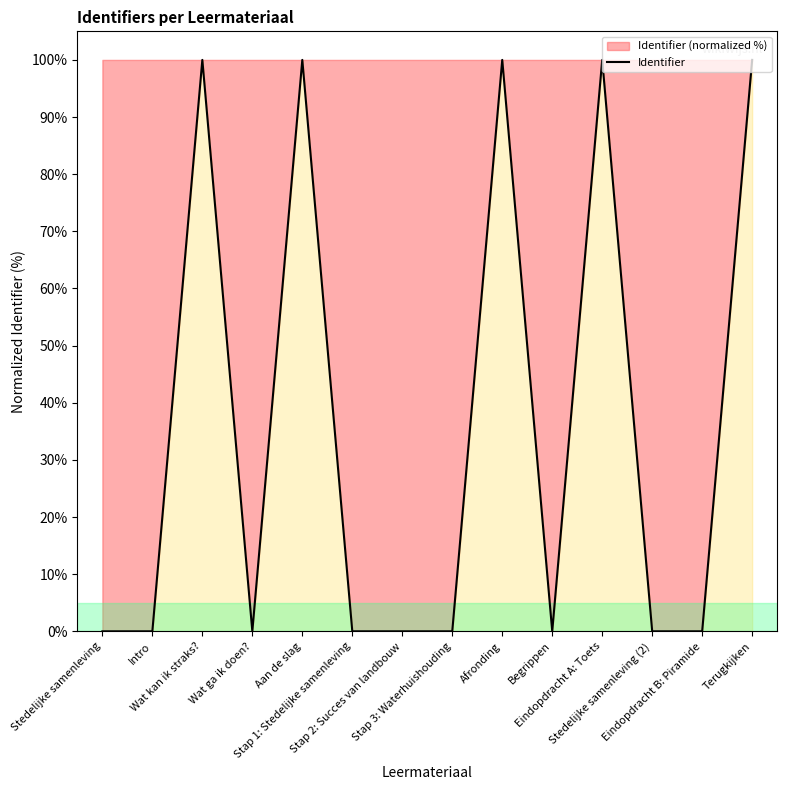

Reading left to right, extract all data points from this chart.

0.0	0.0	100.0	0.0	100.0	0.0	0.0	0.0	100.0	0.0	100.0	0.0	0.0	100.0